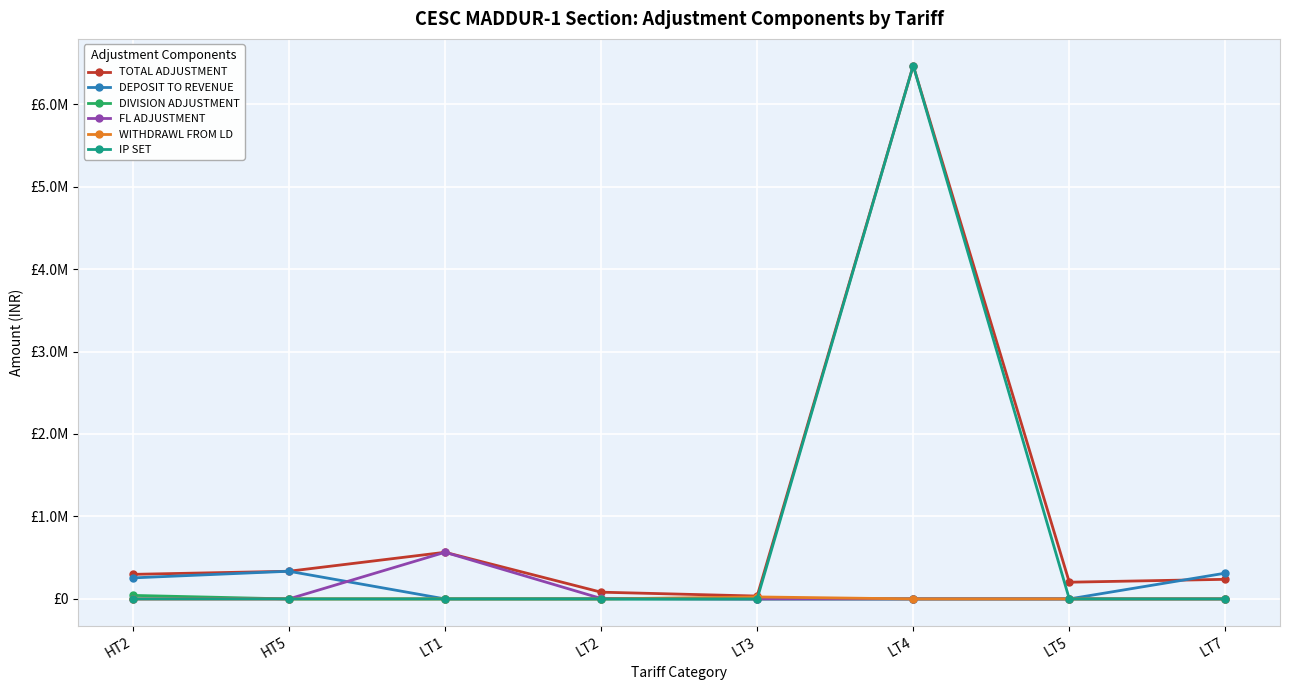

Is this an area chart (filled region under the line)?

No